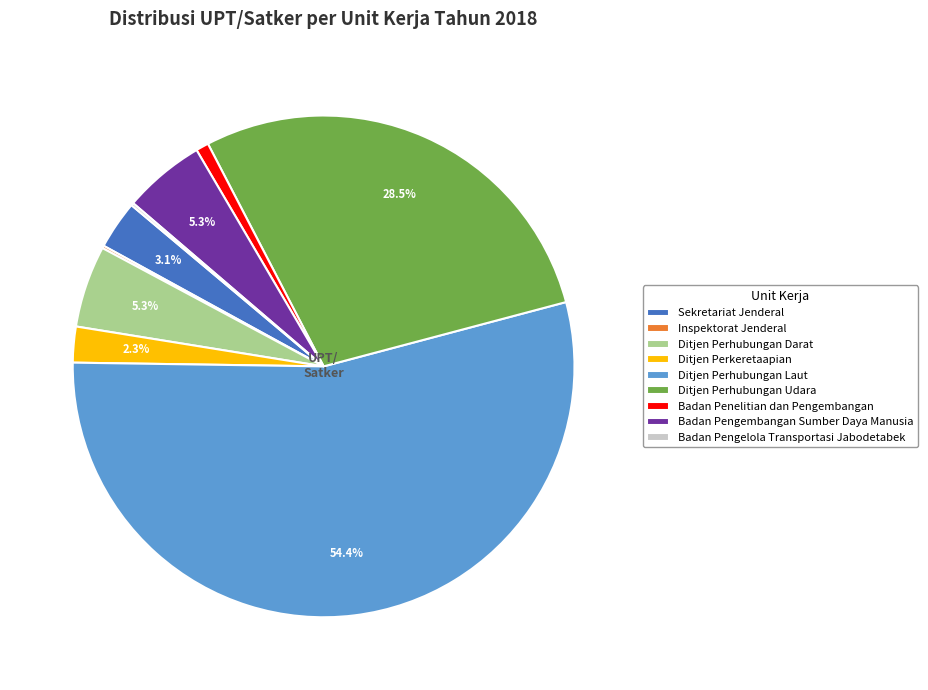

Combined, do Ditjen Perhubungan Laut and Ditjen Perhubungan Darat account for over 50%?

Yes